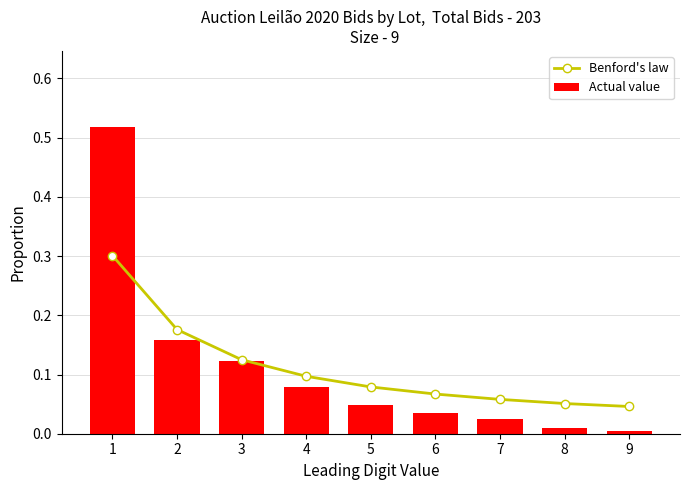

What is the total value across all series at 7?

0.1